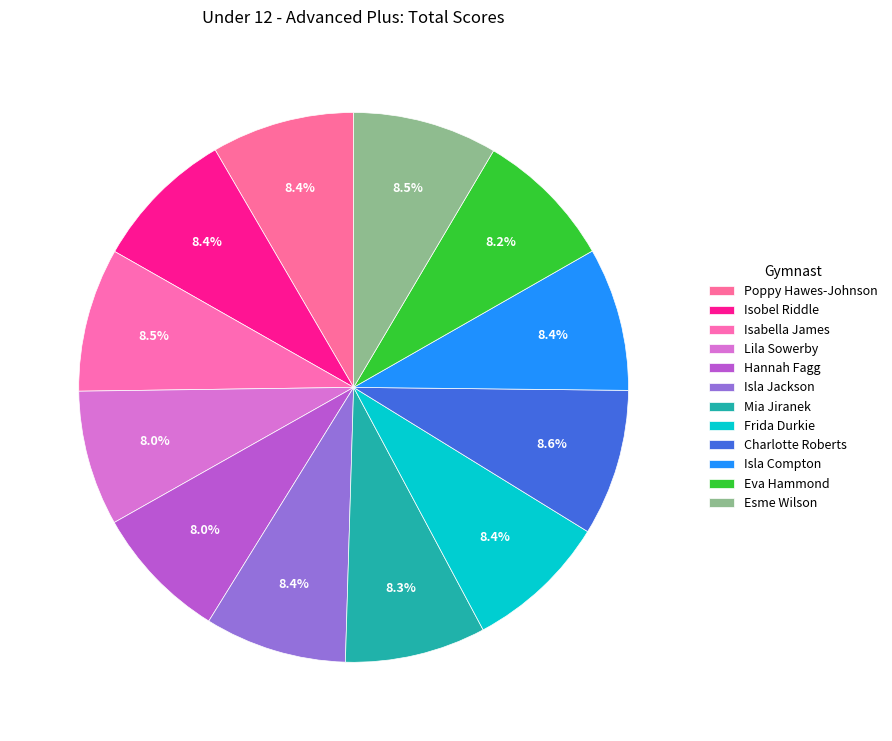

Is there a majority slice in this chart?

No